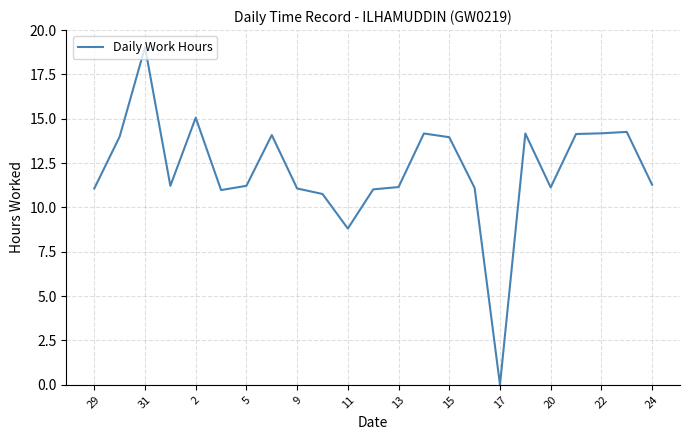

How many series are shown in this chart?

1